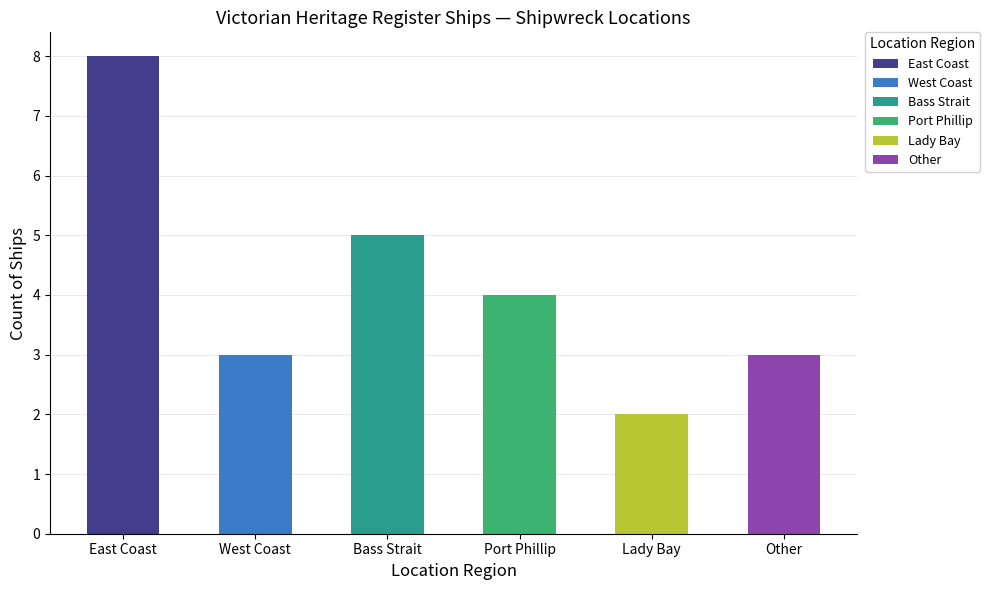

Does the chart contain any negative values?

No